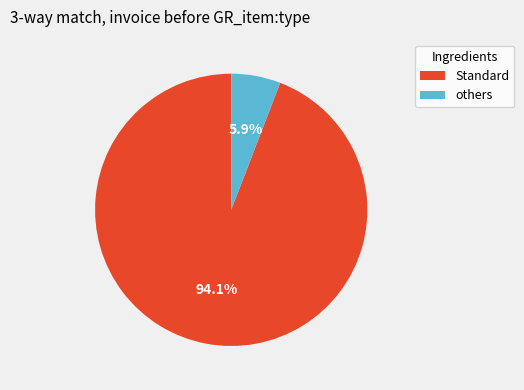

Does any single category account for the majority?

Yes